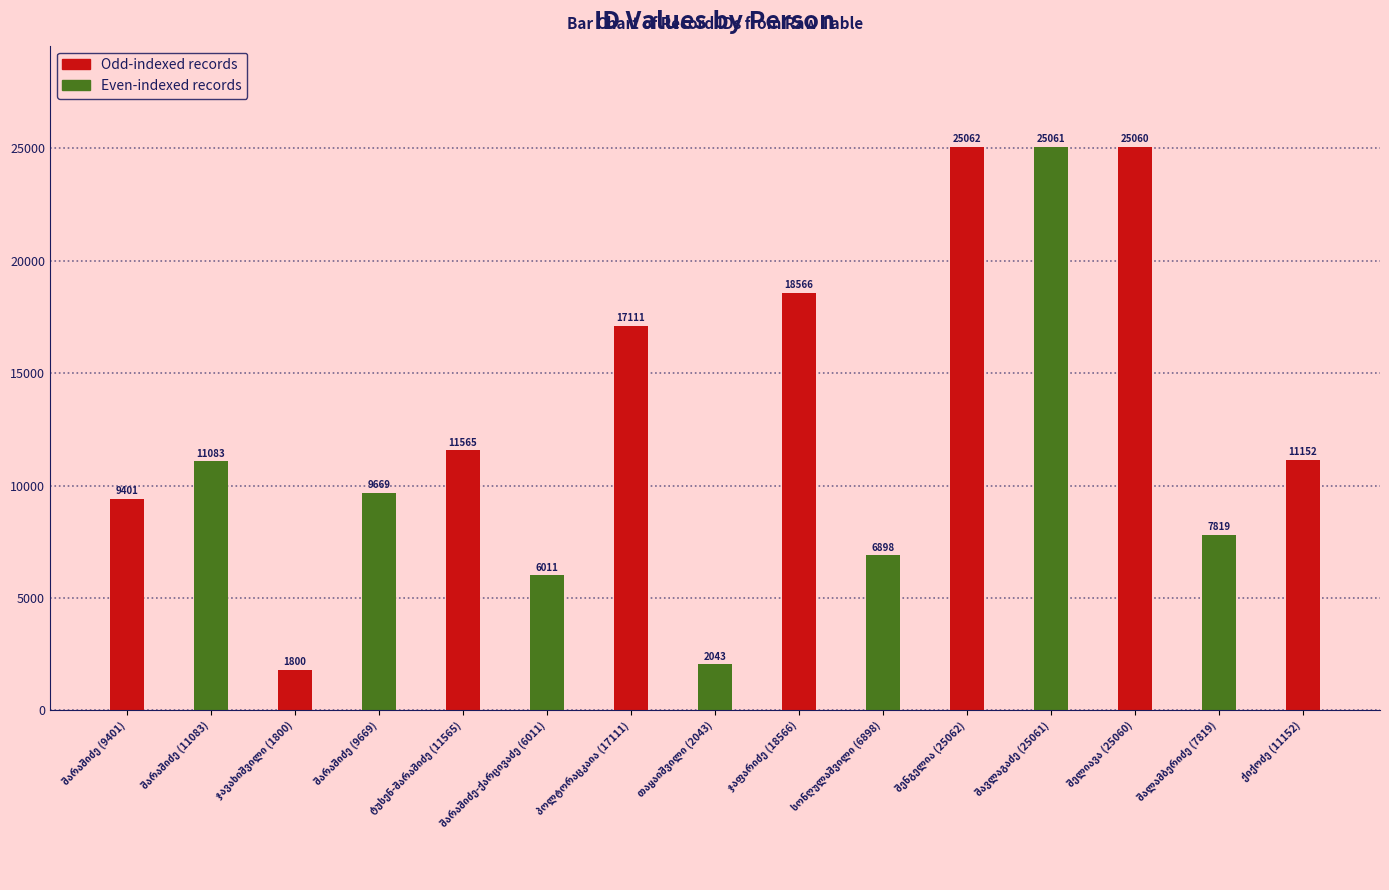

Where does the data first go above 11083?

ტუსენ-შარაშიძე (11565)